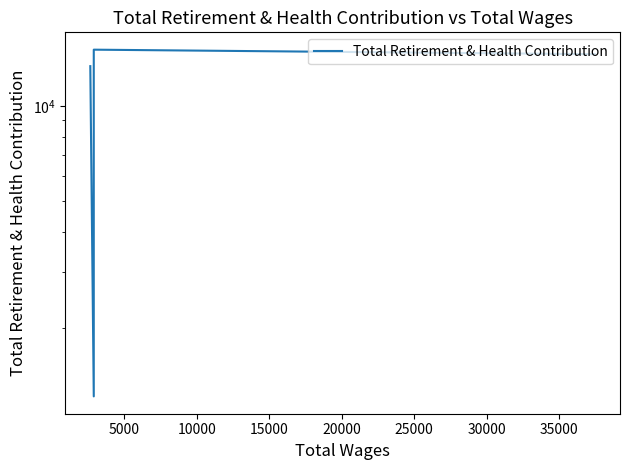

Which label corresponds to the largest value in the chart?

10000